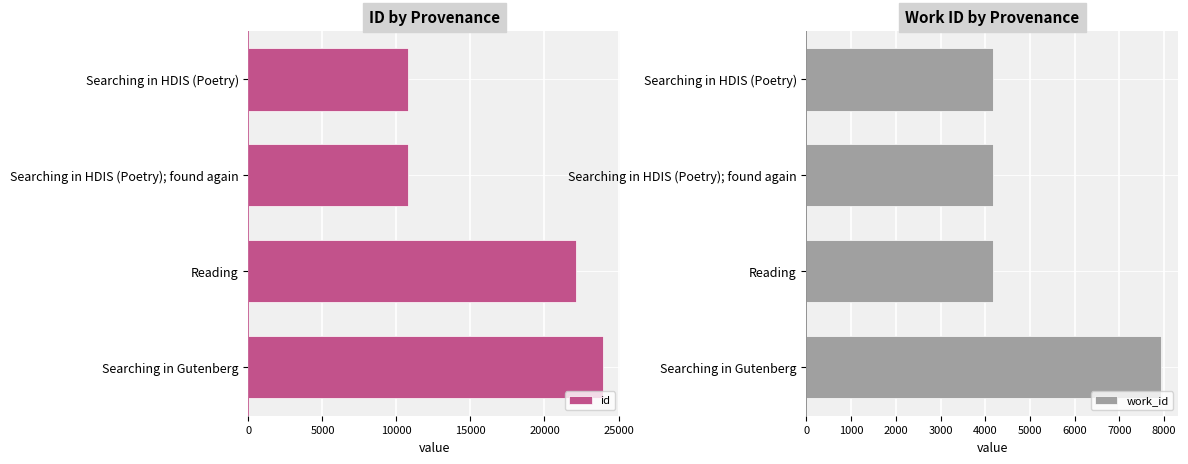

At which label does id reach its peak?

Searching in Gutenberg